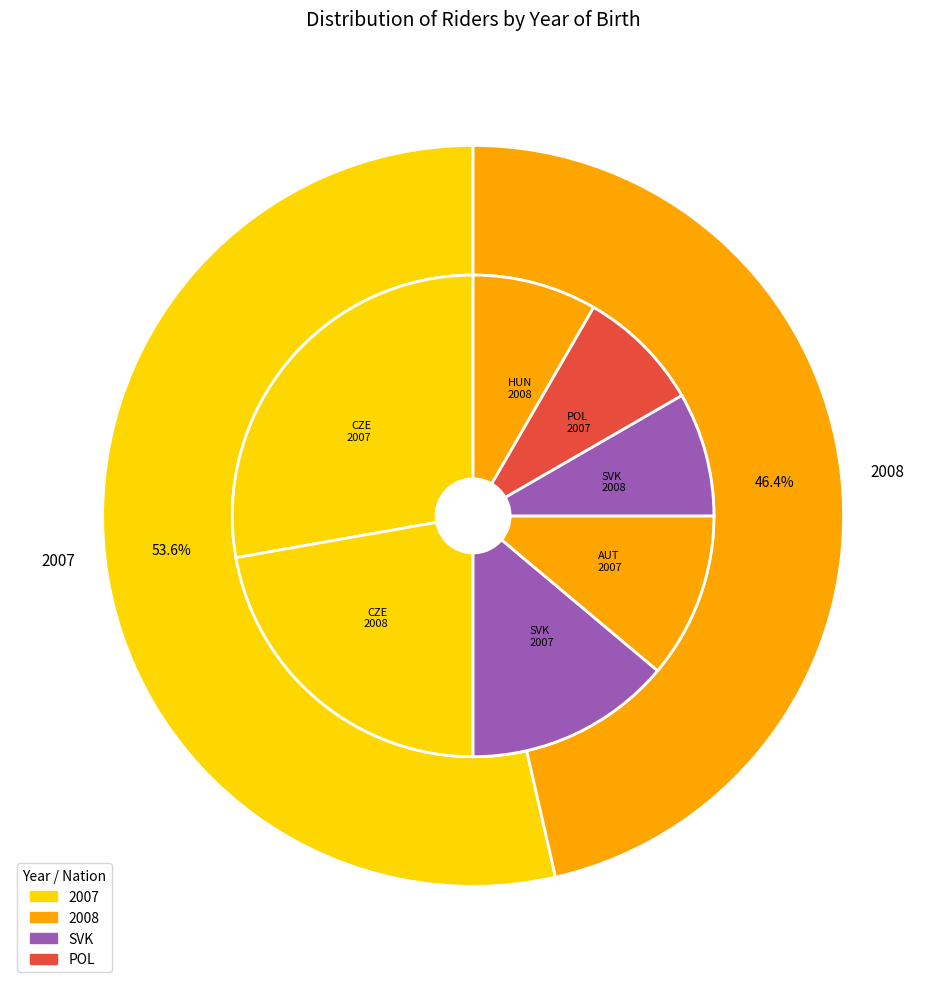

Count the number of slices in the pie.

2